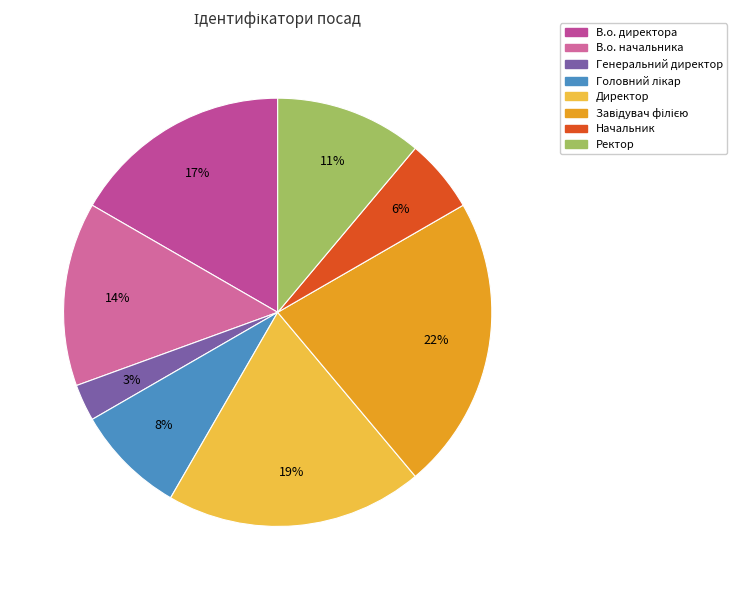

To the nearest percent, what percentage of the pie is В.о. начальника?

14%